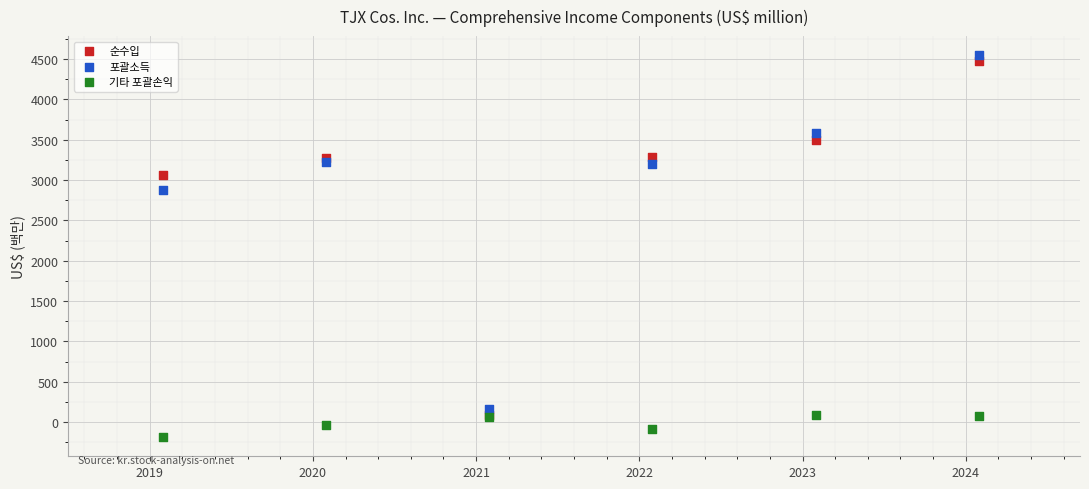

What are all the series names shown in the legend?

순수입, 포괄소득, 기타 포괄손익